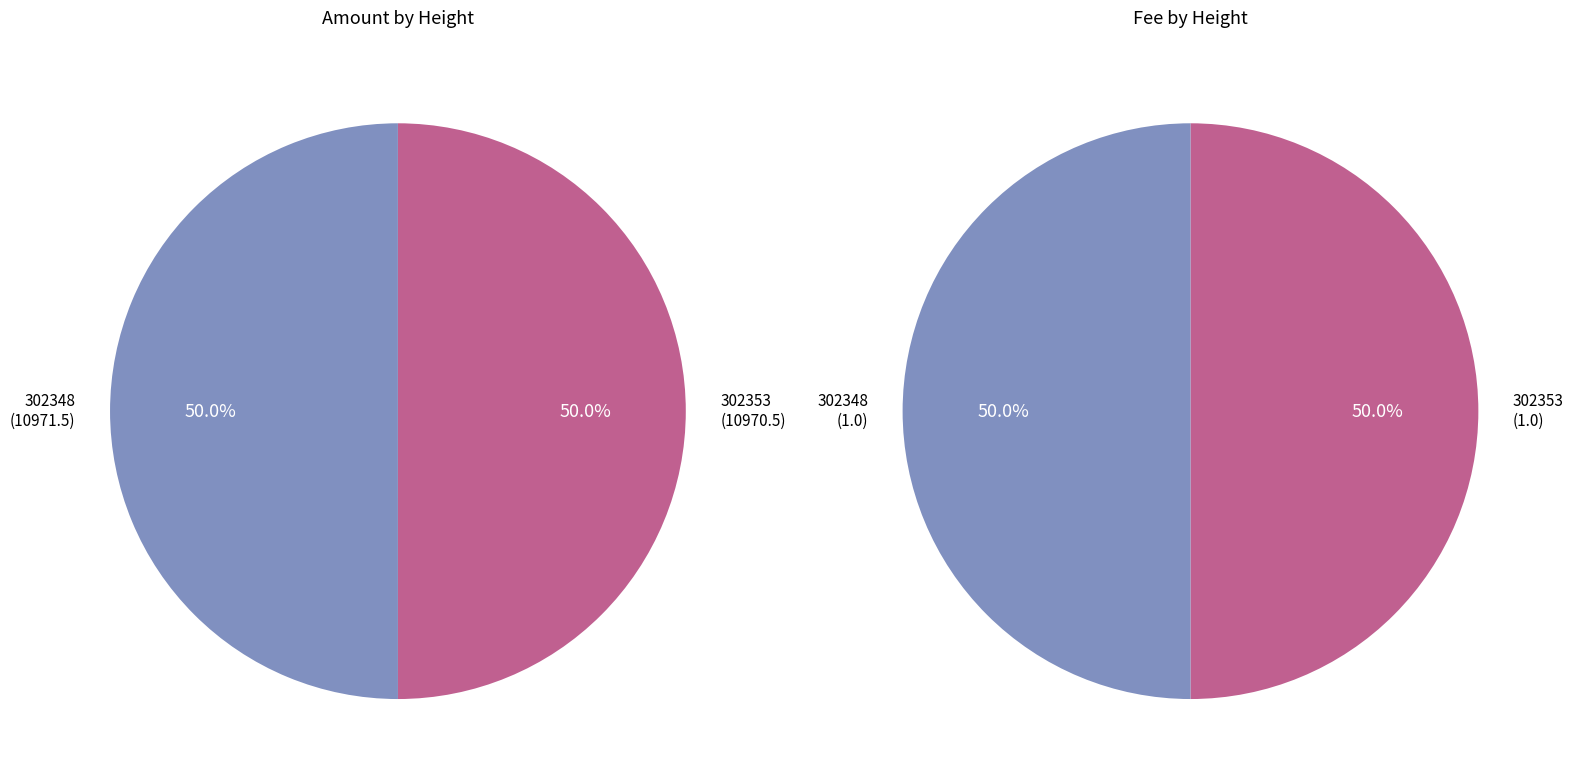

Approximately how many times larger is the value at 302348 compared to 302353?

1.0